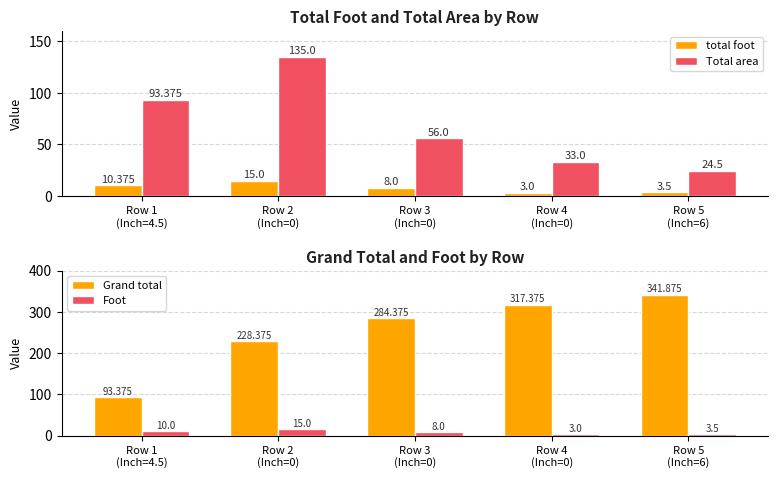

What is the difference between the maximum and second lowest values in the Foot series?

11.5